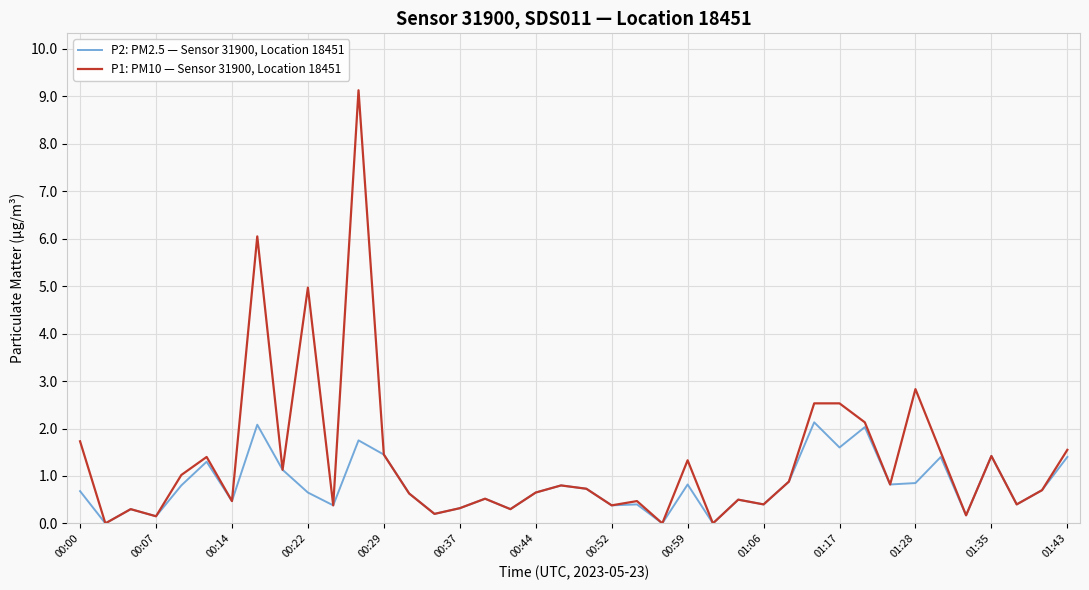

Which series has the largest range (max minus min)?

P1: PM10 — Sensor 31900, Location 18451